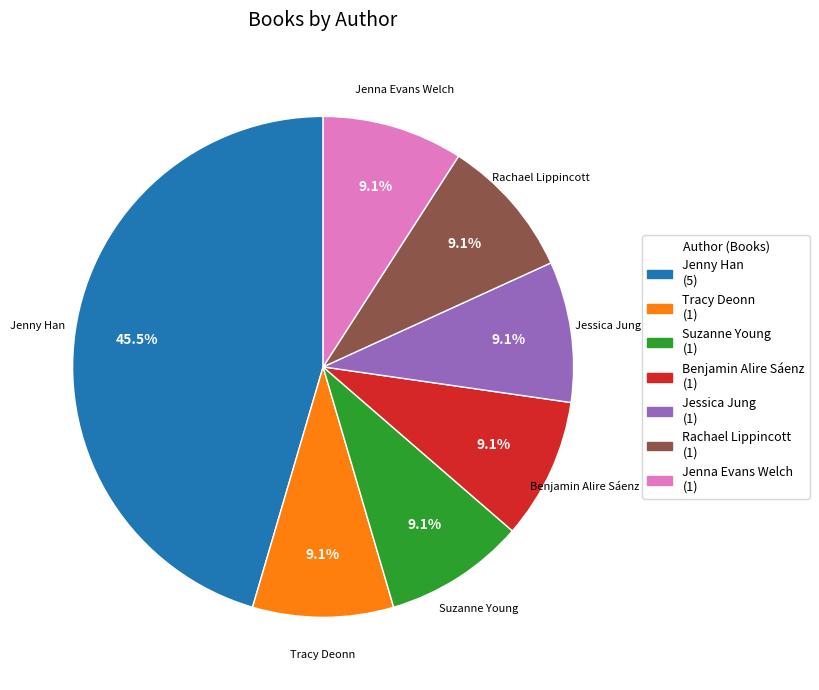

What percentage is NOT represented by Jenna Evans Welch?

90.9%